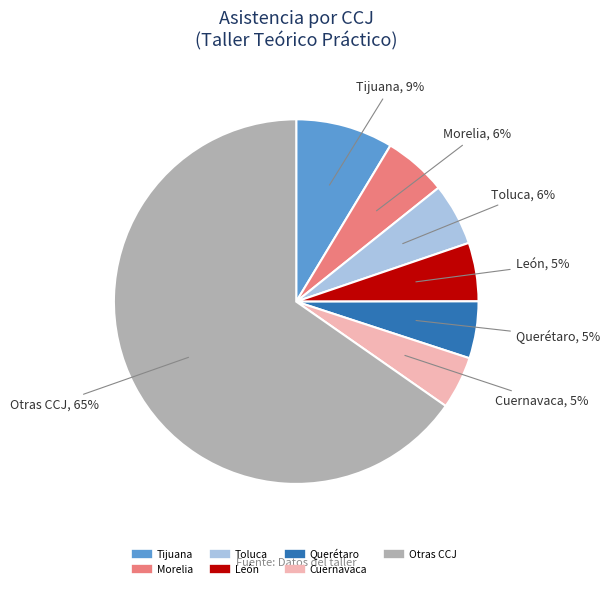

To the nearest percent, what is the average slice percentage?

14%